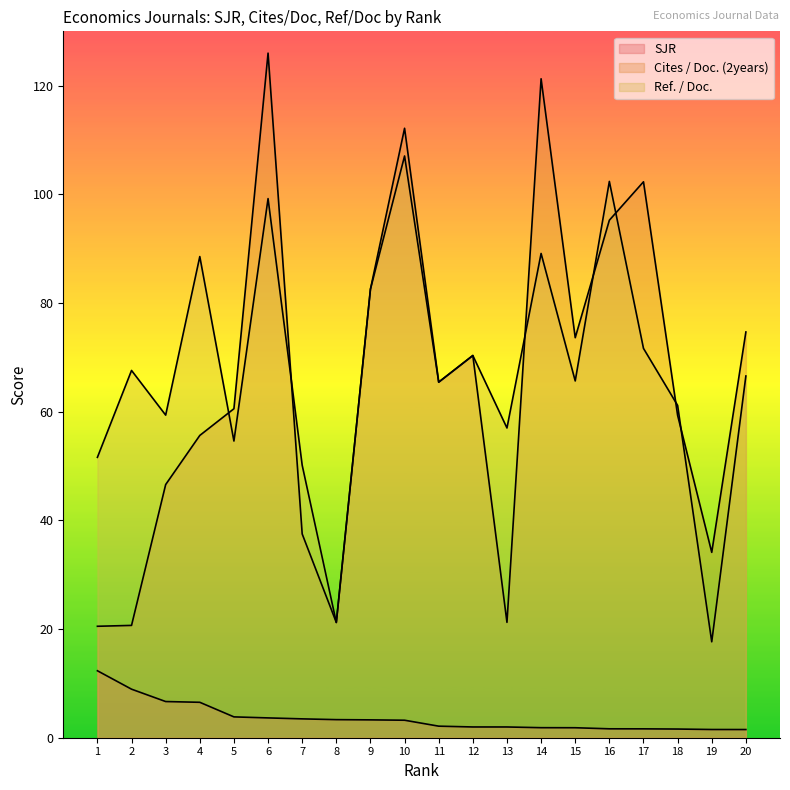

Where is the first local minimum for Ref. / Doc.?

3